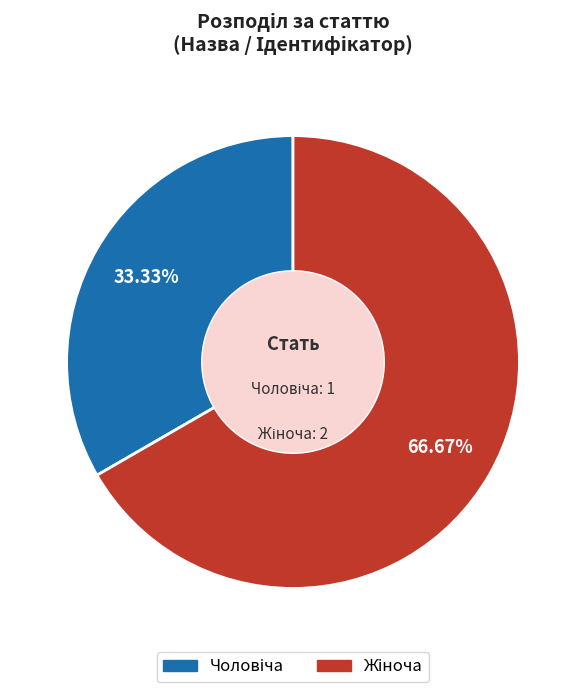

Is there any slice that represents more than half of the pie?

Yes